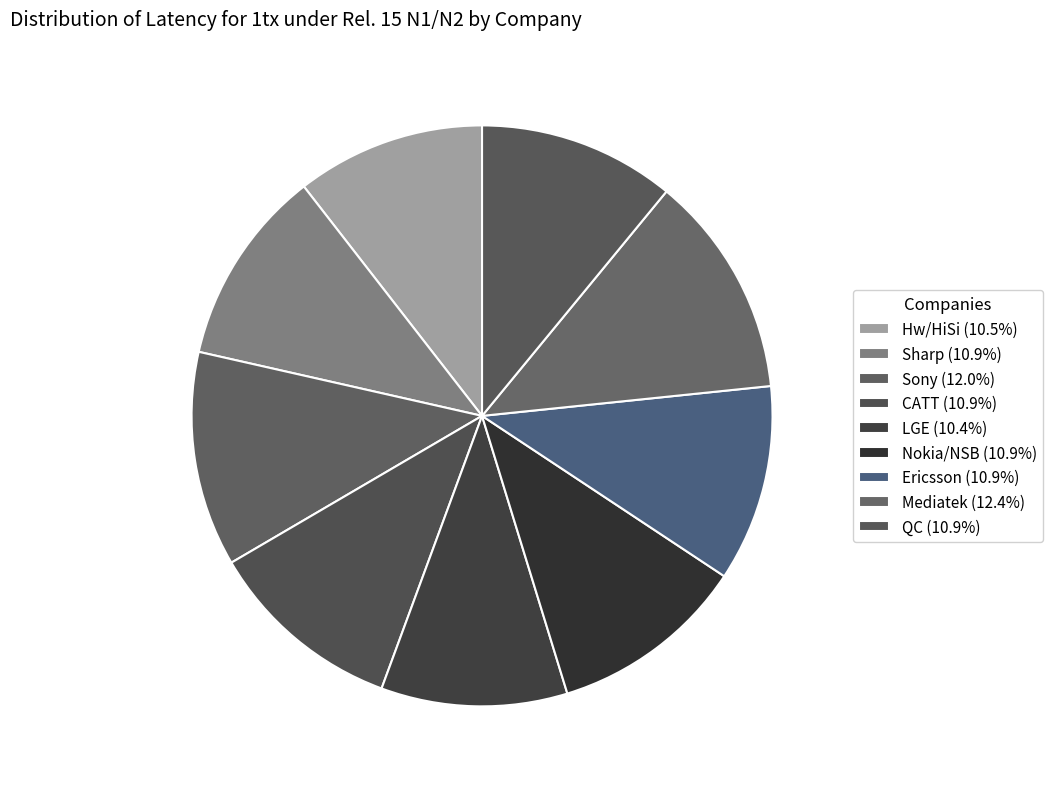

How many slices are in this pie chart?

9